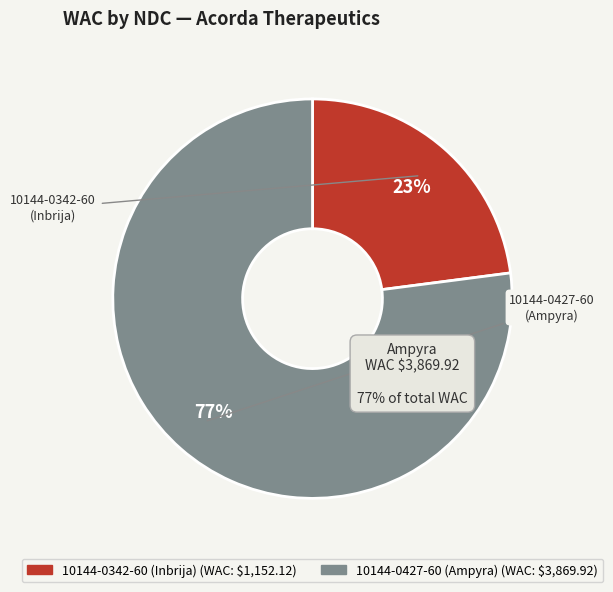

To the nearest percent, what percentage of the pie is 10144-0342-60 (Inbrija)?

23%